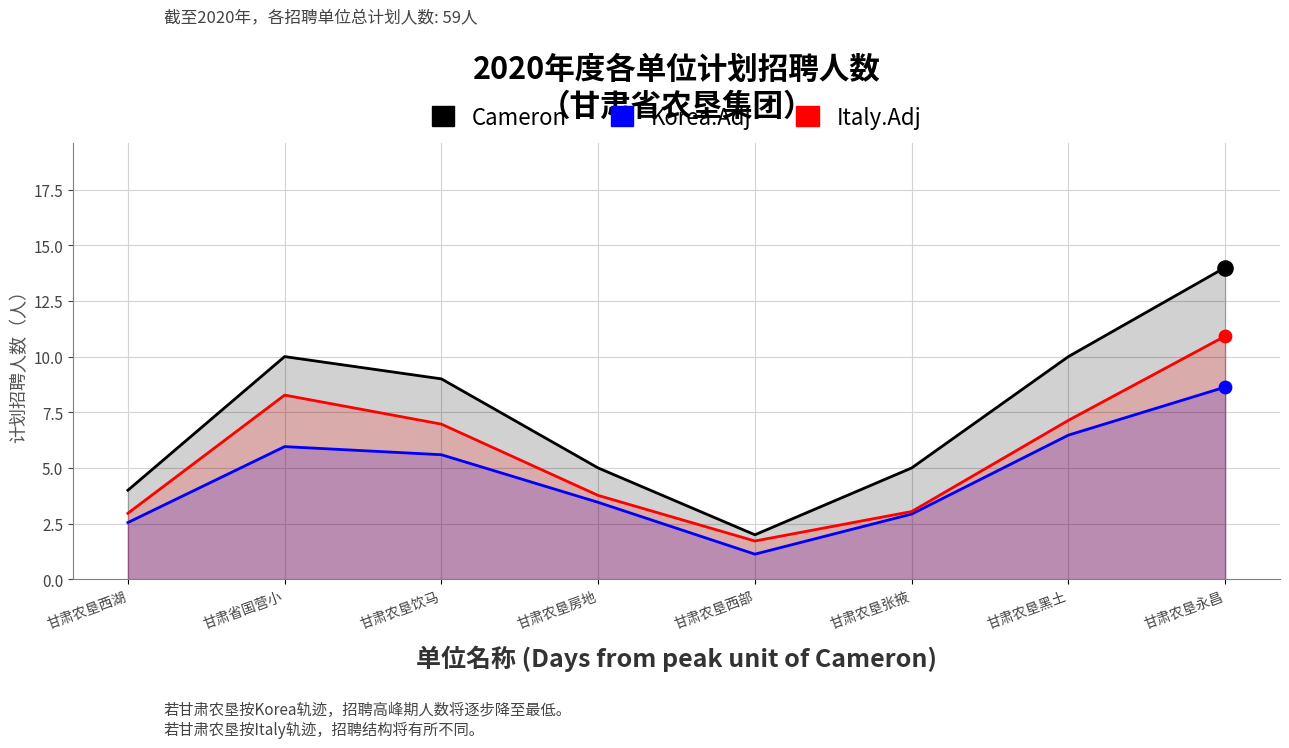

Which series contains the highest Y value?

Cameron